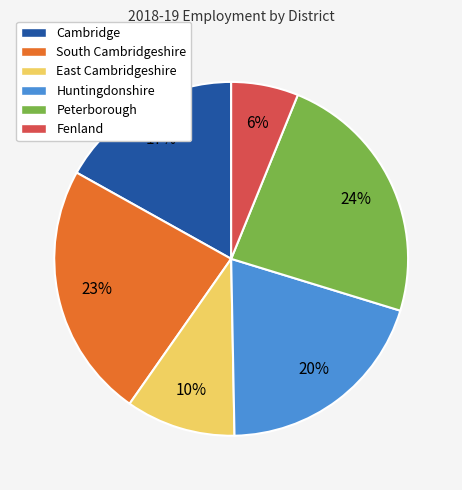

The Huntingdonshire slice represents 20% of the pie. True or false?

True